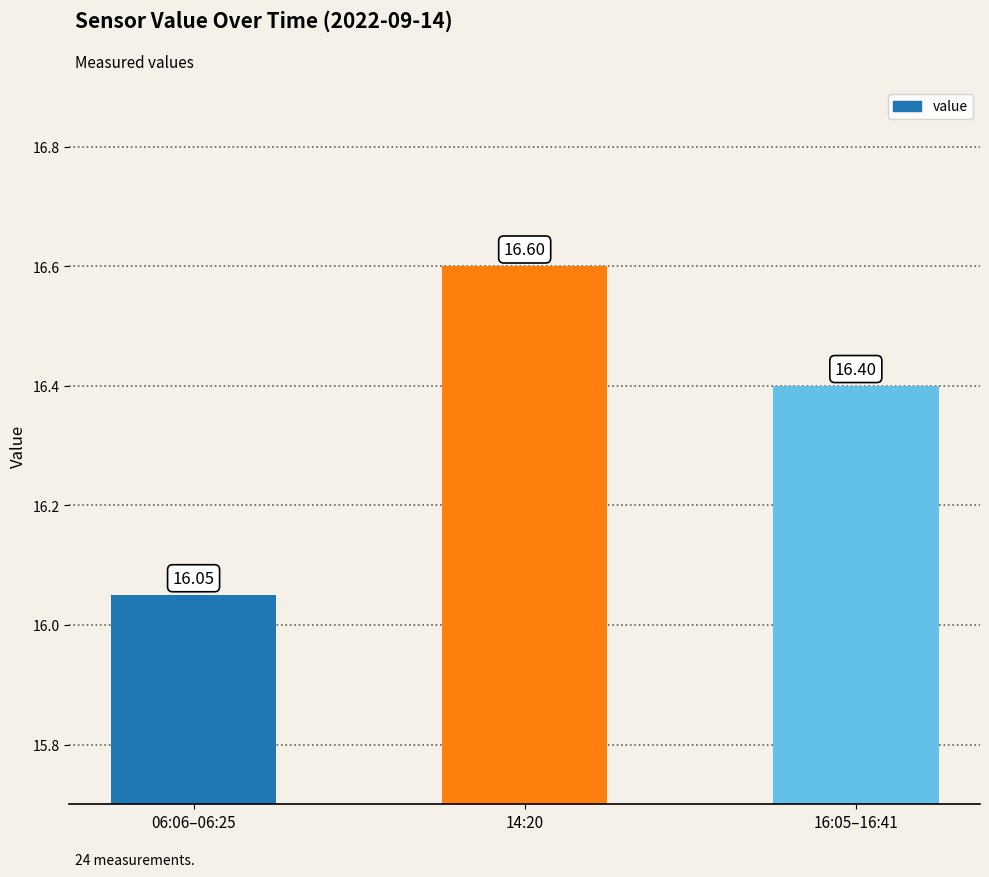

Between 16:05–16:41 and 06:06–06:25, which is larger?

16:05–16:41